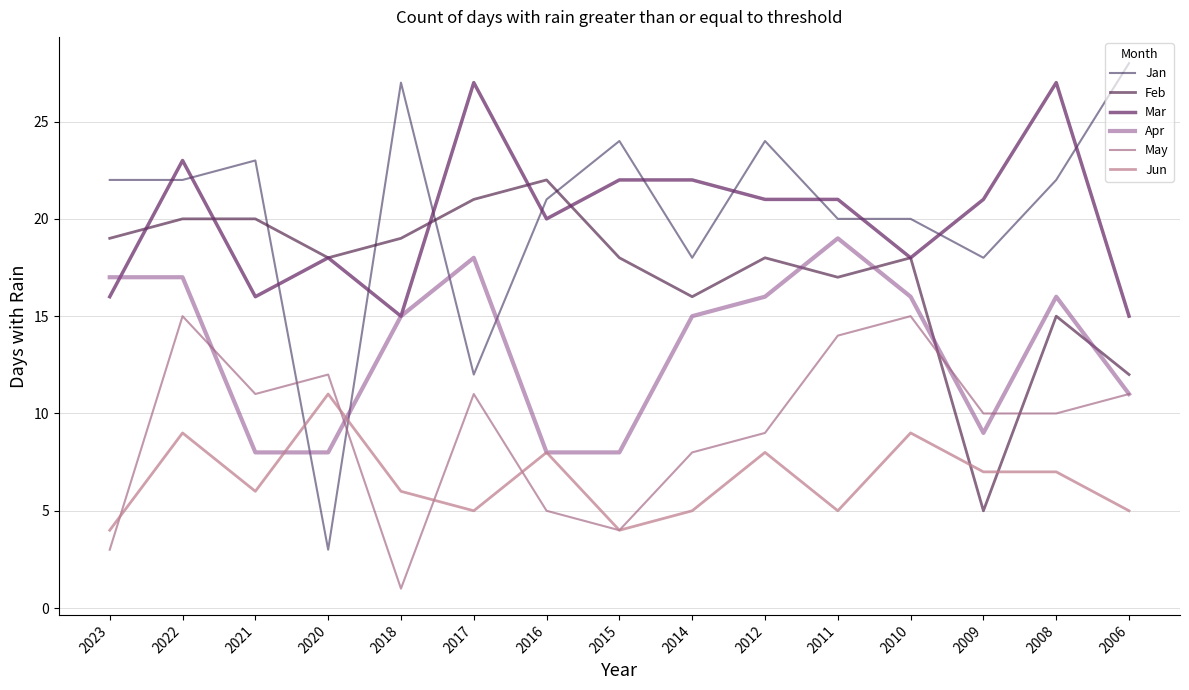

Between which two adjacent categories do Jun and May first intersect?

2023 and 2022